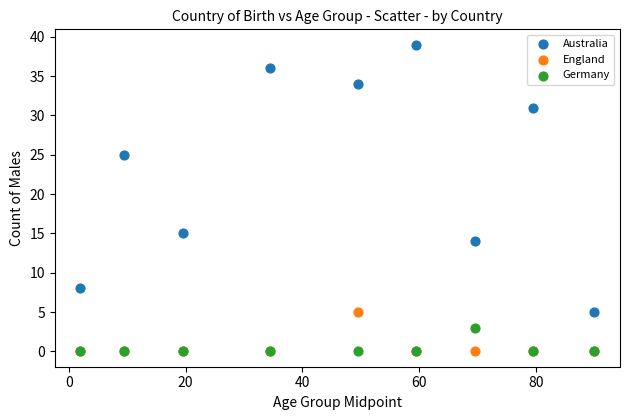

Which series has the largest Y range (max minus min)?

Australia